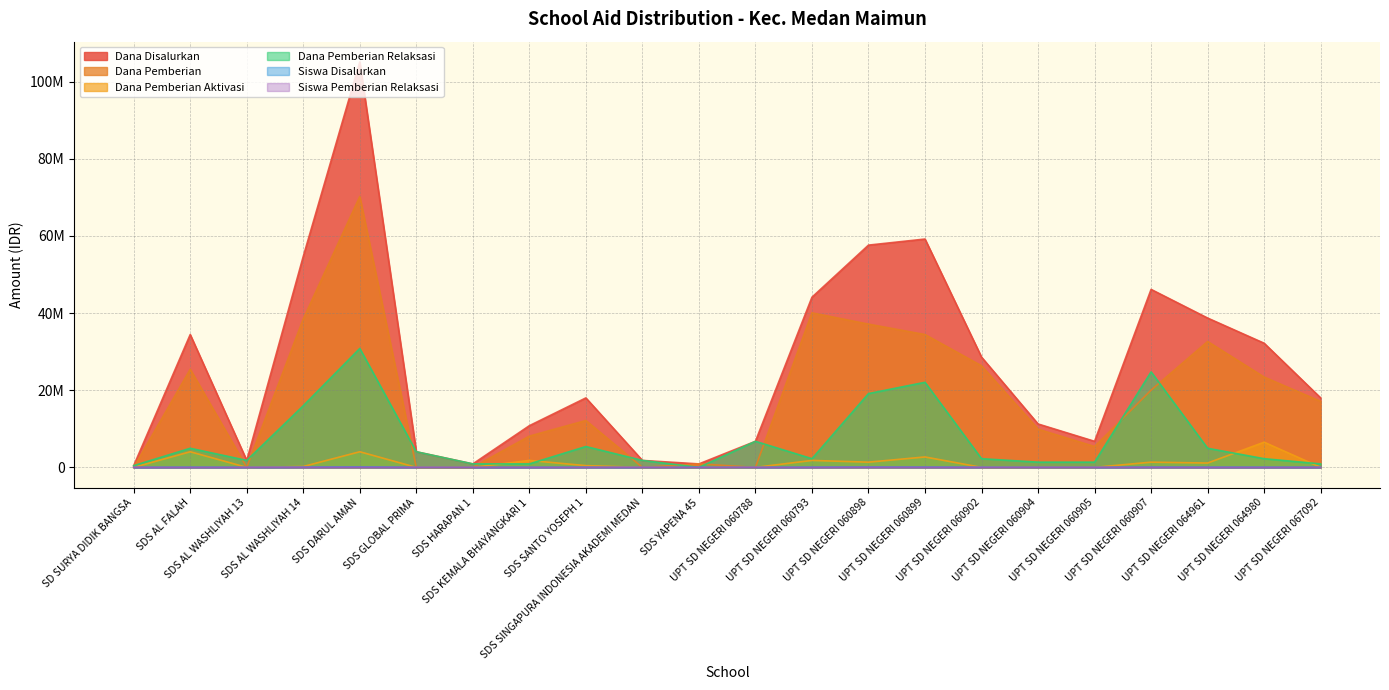

Does the chart display data point markers on the line(s)?

No